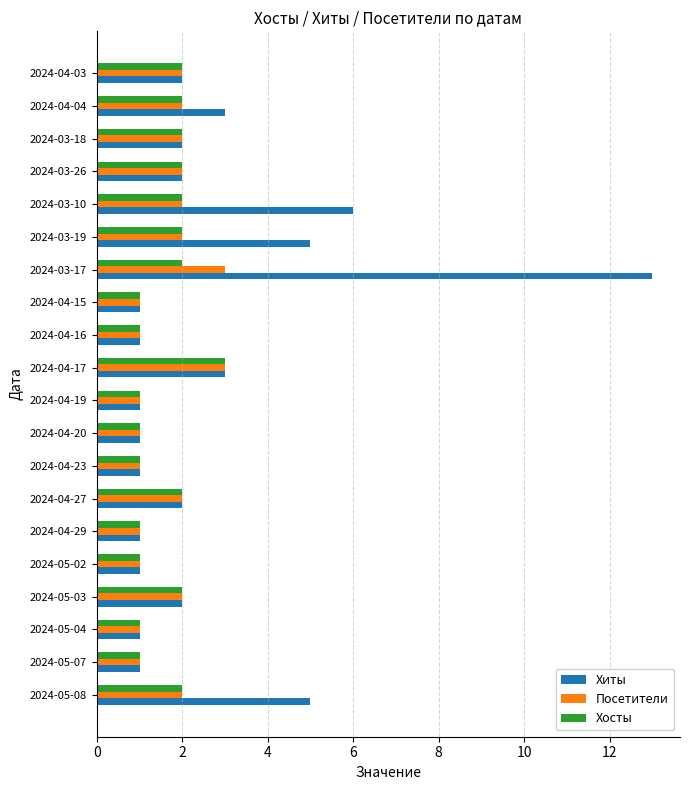

What is the total value across all series at 2024-03-26?

6